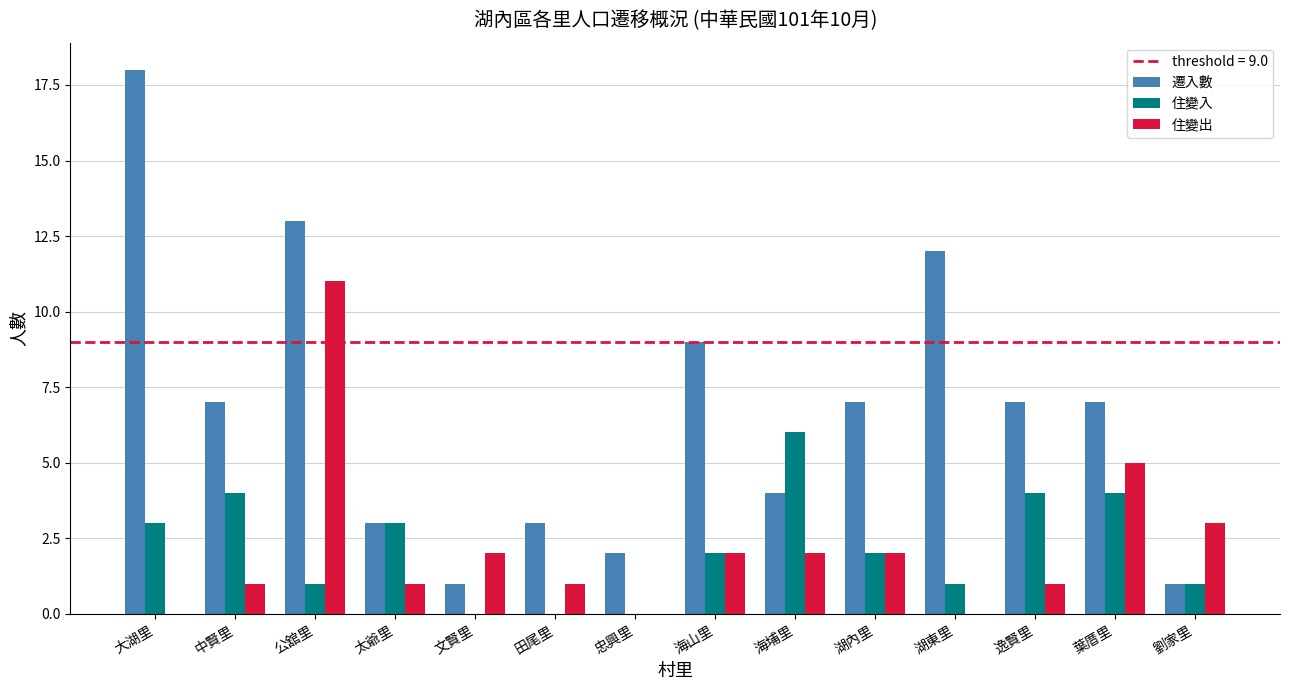

What is the difference between the 遷入數 values at 葉厝里 and 太爺里?

4